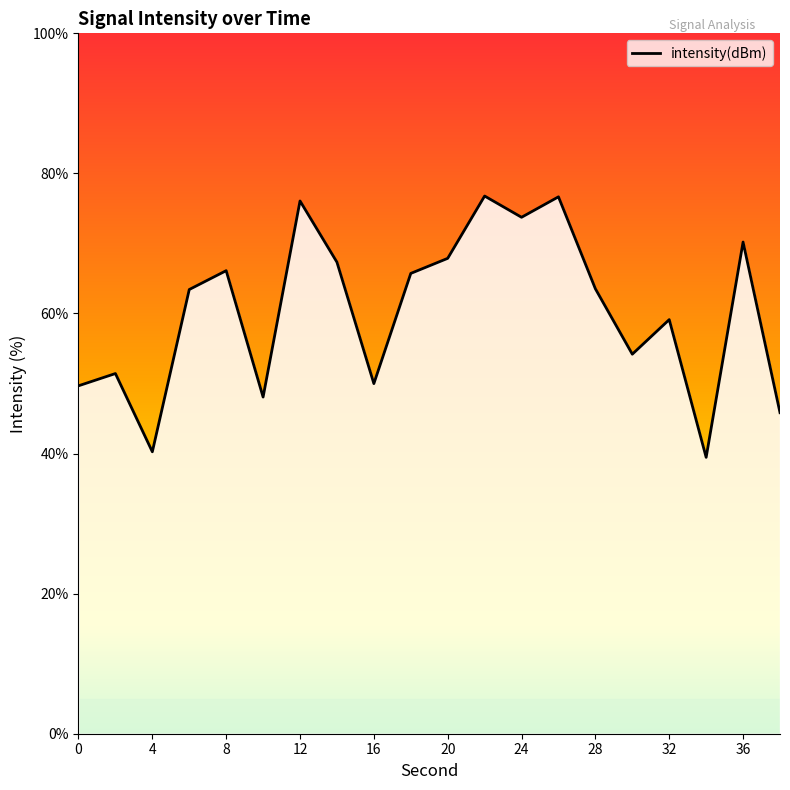

What is the greatest value displayed?

76.8